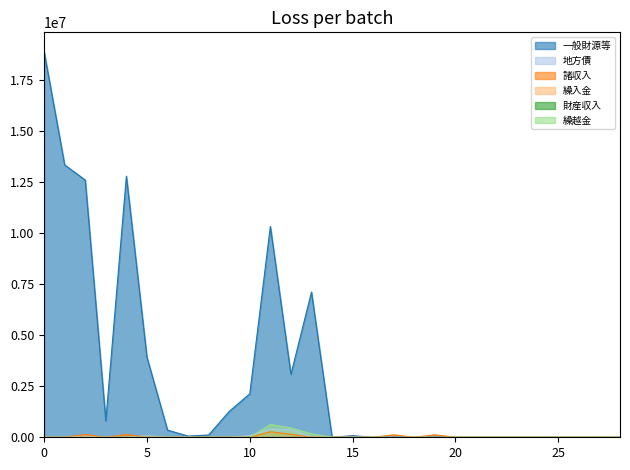

The value of 繰入金 at 20 is 6331. True or false?

False